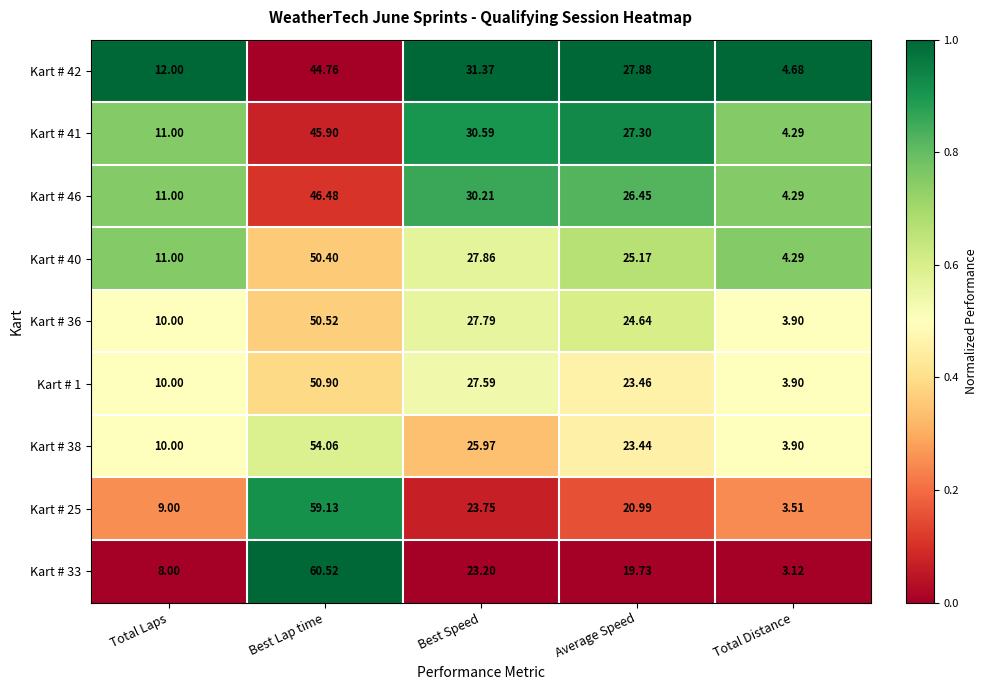

What is the total value across all series at Total Laps?

92.0